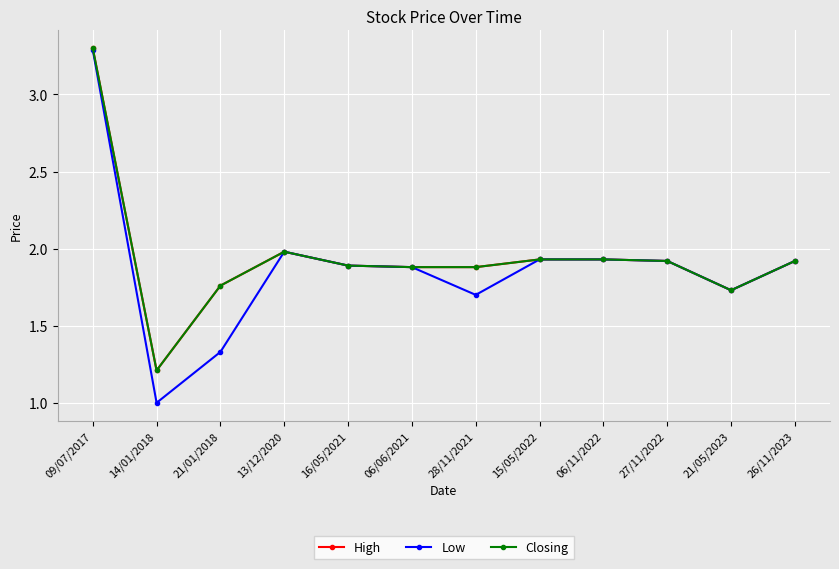

Which label corresponds to the smallest value in the chart?

14/01/2018